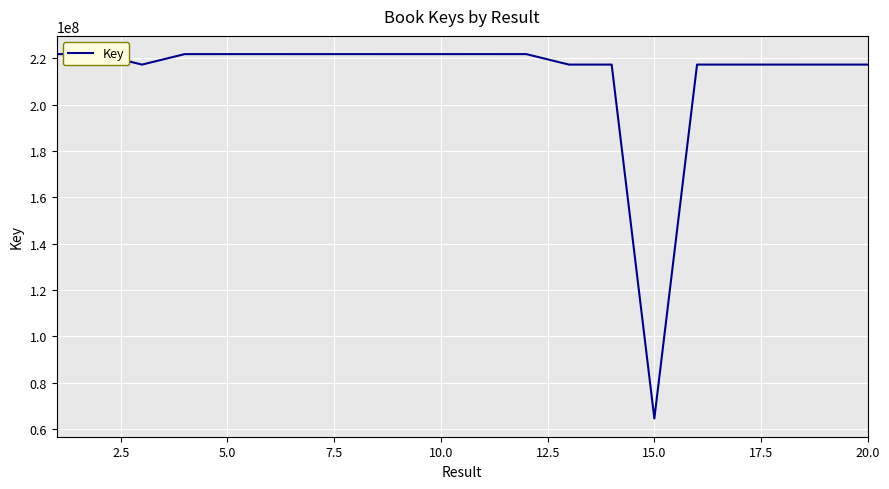

What is the difference between the maximum and minimum values?

157110850